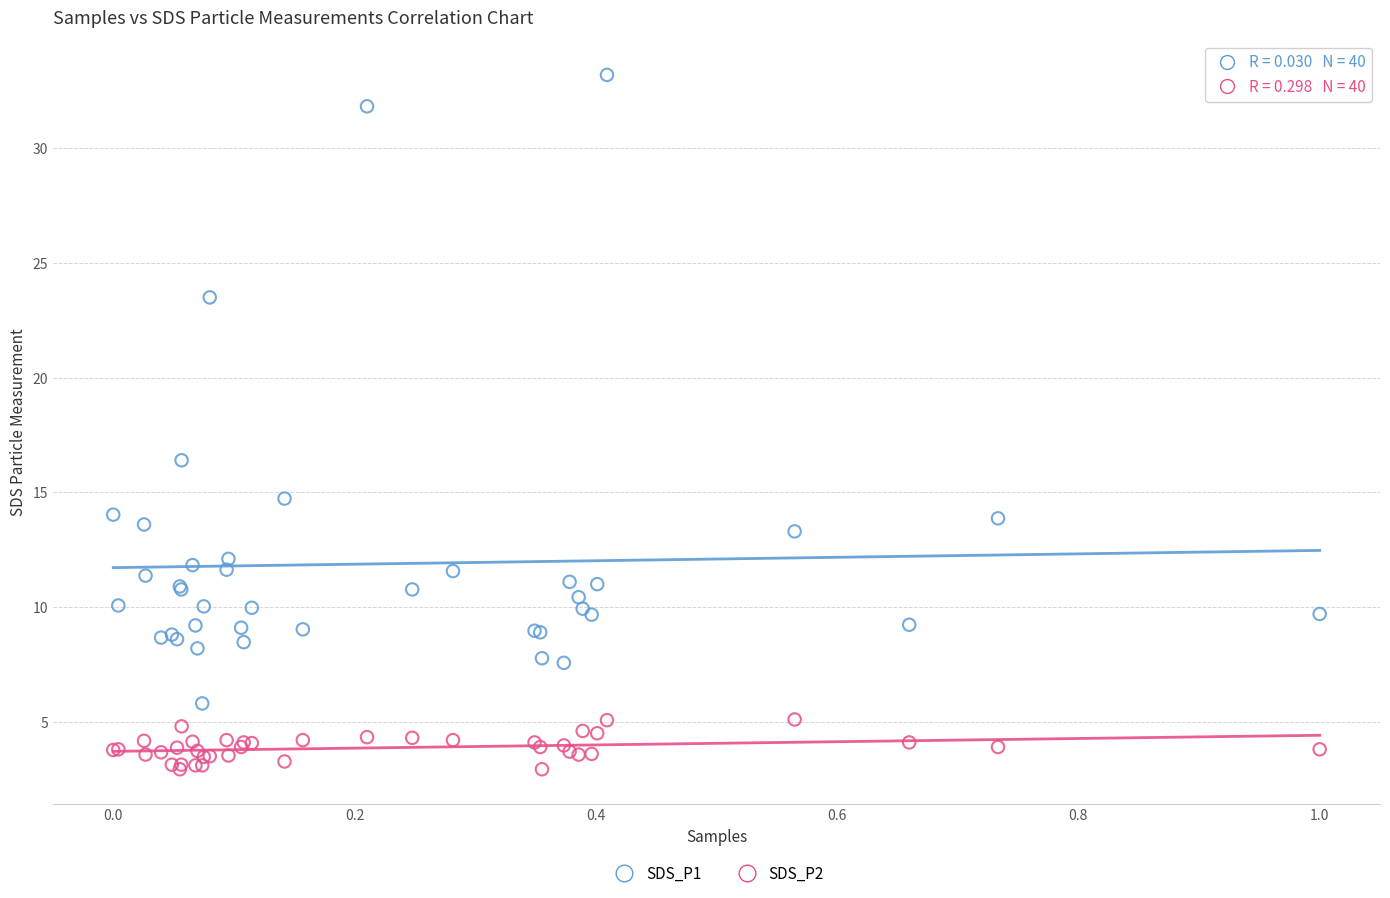

Which series reaches the maximum Y coordinate?

SDS_P1